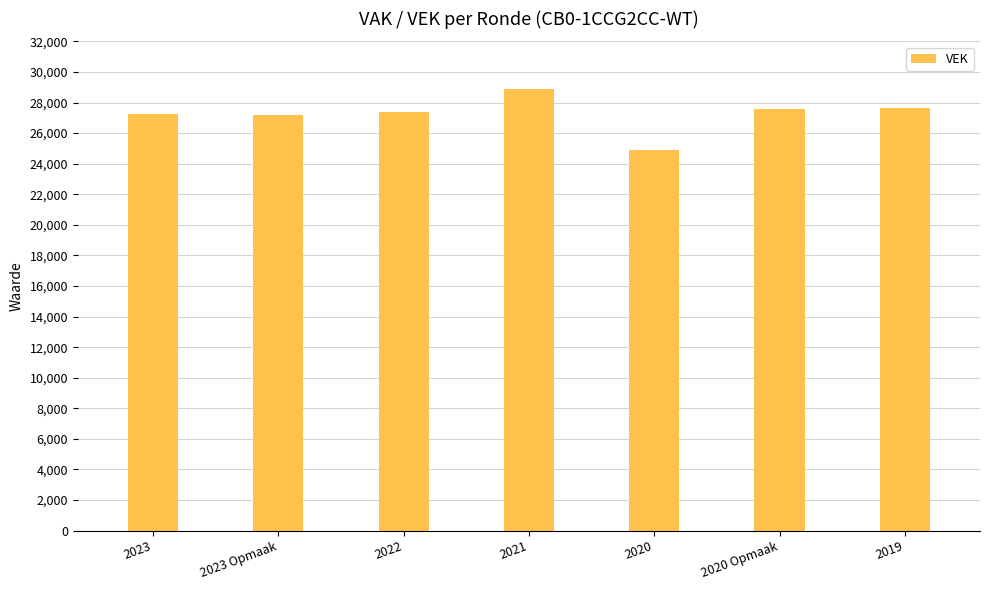

What is the difference between the values at 2022 and 2020 Opmaak?

221